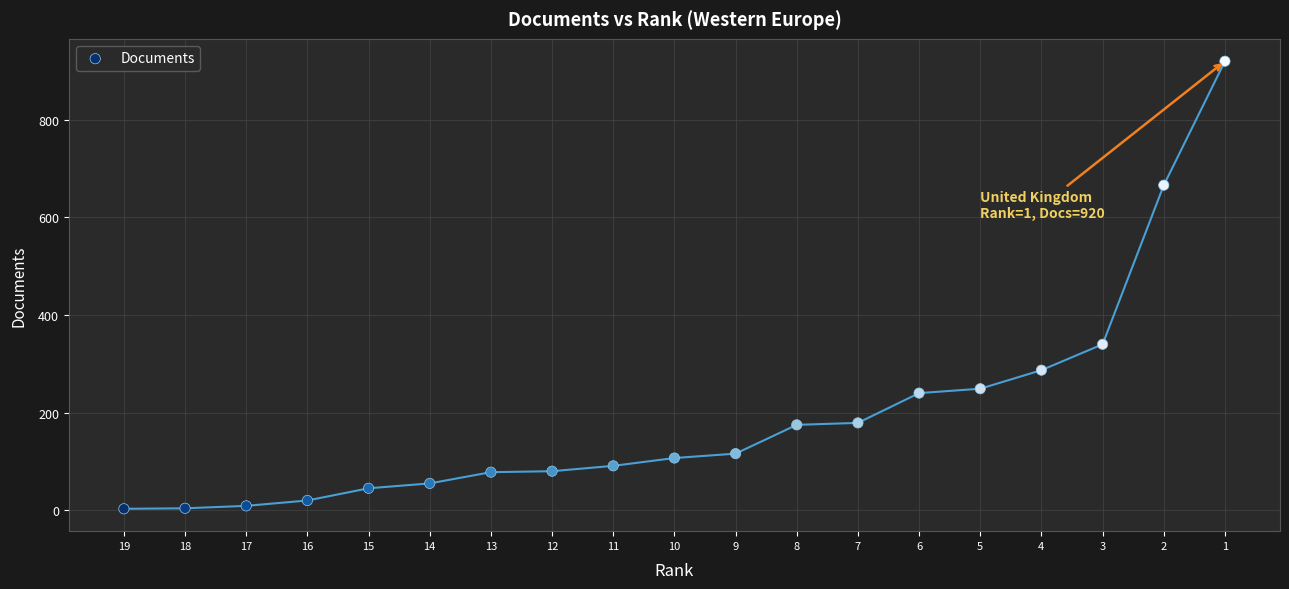

What is the range of Y values (max minus min)?

917